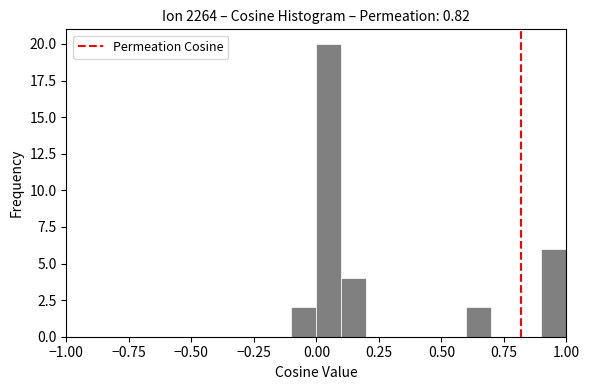

Read against the x-axis, roughly where is the centre of the tallest bar?

0.05